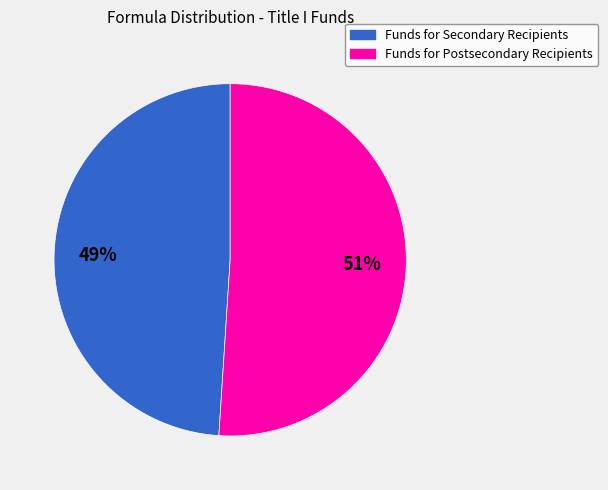

What percentage is the Funds for Postsecondary Recipients slice, to the nearest percent?

51%